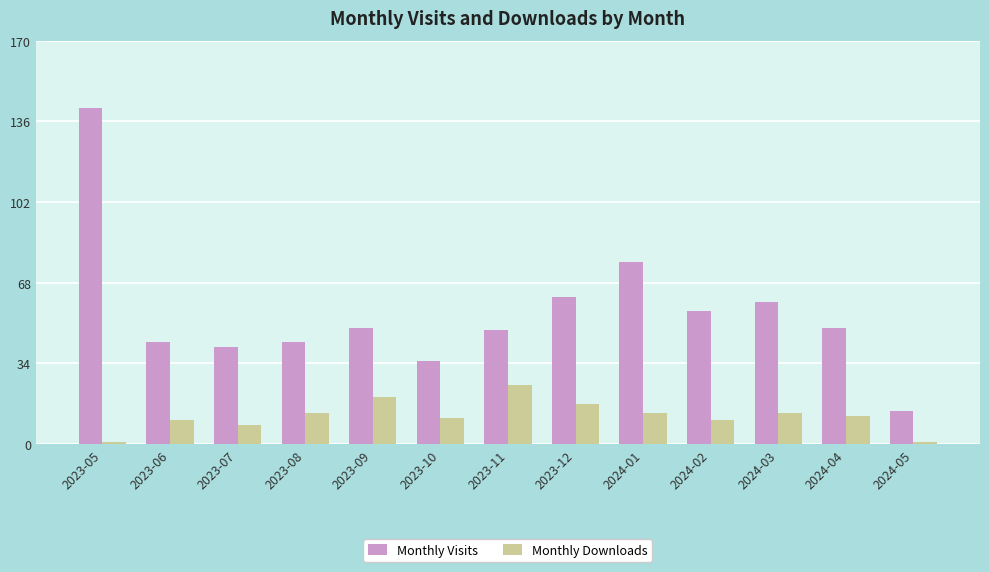

How many bars are there in total?

26